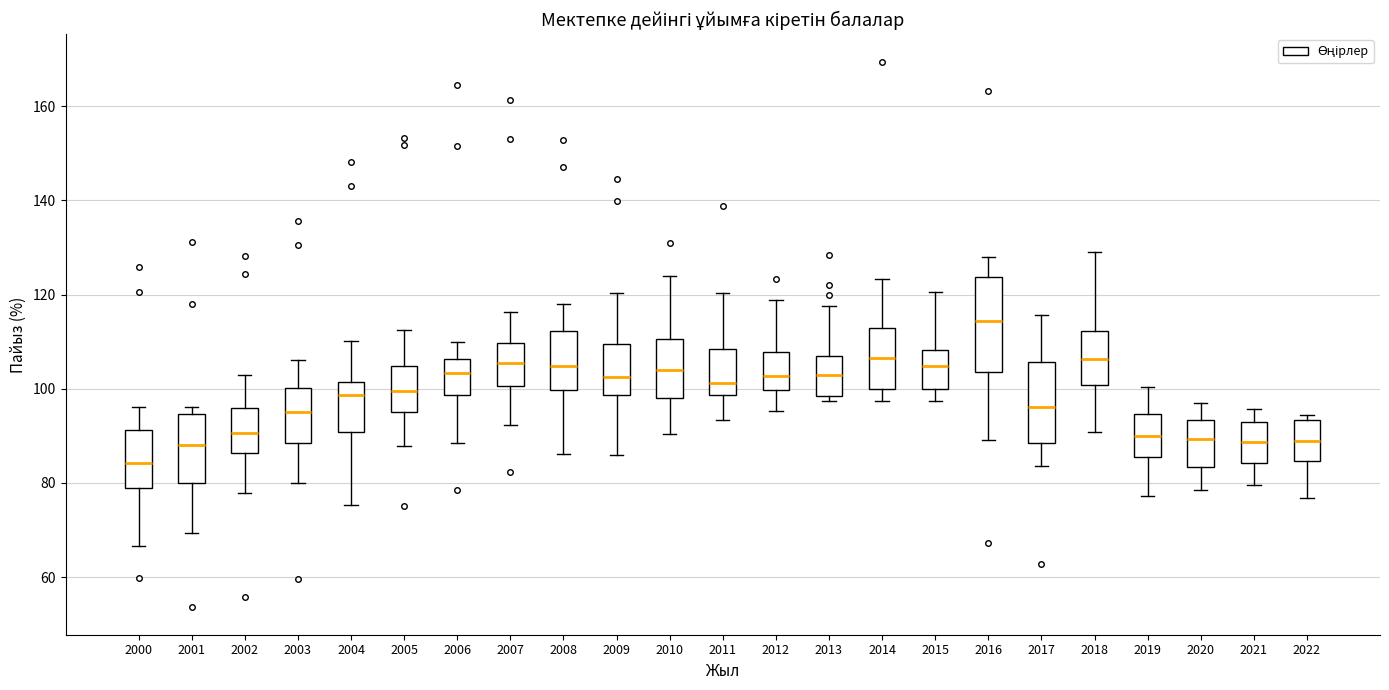

Reading left to right, read every box against the y-axis: the position of its median line, the range the box covers, and the ends of its whiskers. The values are not printed on the chart, so give them approximately, as read against the axis.

2000: median 84, box 80 to 92, whiskers 66 to 96
2001: median 88, box 80 to 94, whiskers 70 to 96
2002: median 90, box 86 to 96, whiskers 78 to 102
2003: median 96, box 88 to 100, whiskers 80 to 106
2004: median 98, box 90 to 102, whiskers 76 to 110
2005: median 100, box 96 to 104, whiskers 88 to 112
2006: median 104, box 98 to 106, whiskers 88 to 110
2007: median 106, box 100 to 110, whiskers 92 to 116
2008: median 104, box 100 to 112, whiskers 86 to 118
2009: median 102, box 98 to 110, whiskers 86 to 120
2010: median 104, box 98 to 110, whiskers 90 to 124
2011: median 102, box 98 to 108, whiskers 94 to 120
2012: median 102, box 100 to 108, whiskers 96 to 118
2013: median 102, box 98 to 106, whiskers 98 (just below the box's lower edge) to 118
2014: median 106, box 100 to 112, whiskers 98 to 124
2015: median 104, box 100 to 108, whiskers 98 to 120
2016: median 114, box 104 to 124, whiskers 90 to 128
2017: median 96, box 88 to 106, whiskers 84 to 116
2018: median 106, box 100 to 112, whiskers 90 to 128
2019: median 90, box 86 to 94, whiskers 78 to 100
2020: median 90, box 84 to 94, whiskers 78 to 96
2021: median 88, box 84 to 94, whiskers 80 to 96
2022: median 88, box 84 to 94, whiskers 76 to 94 (just above the box's upper edge)